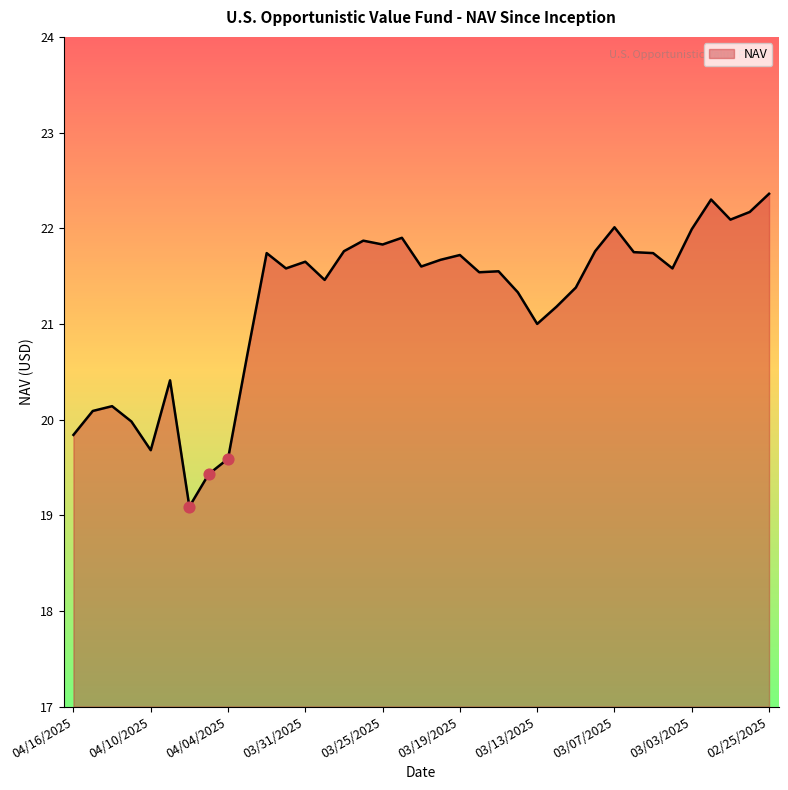

What is the greatest value displayed?

22.4